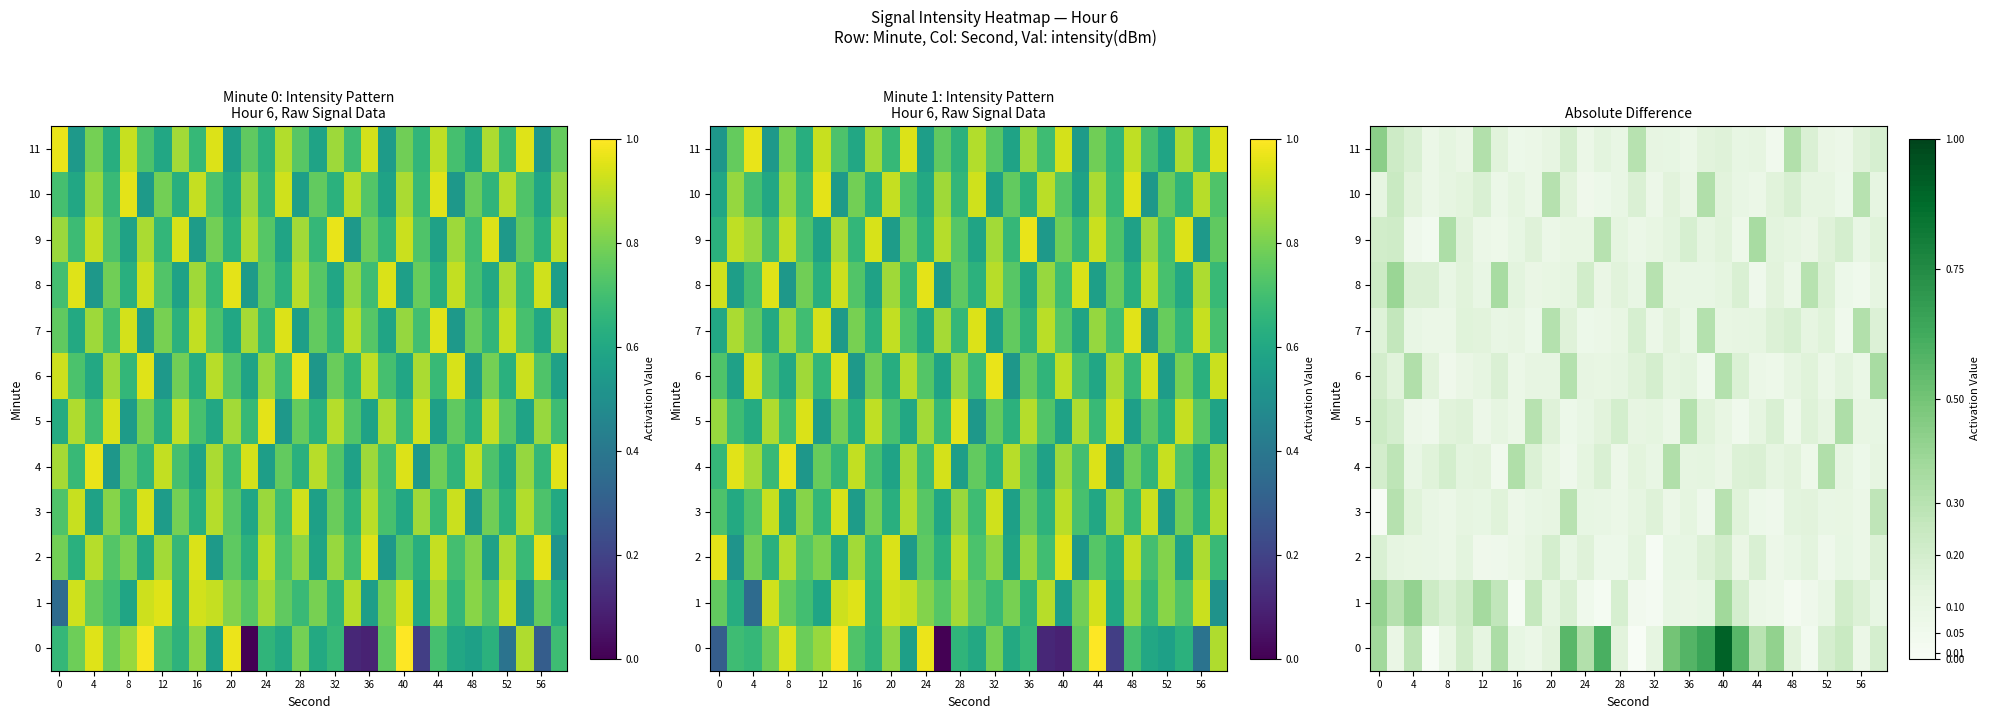

The 4 series shows 0.0 at 56. True or false?

False